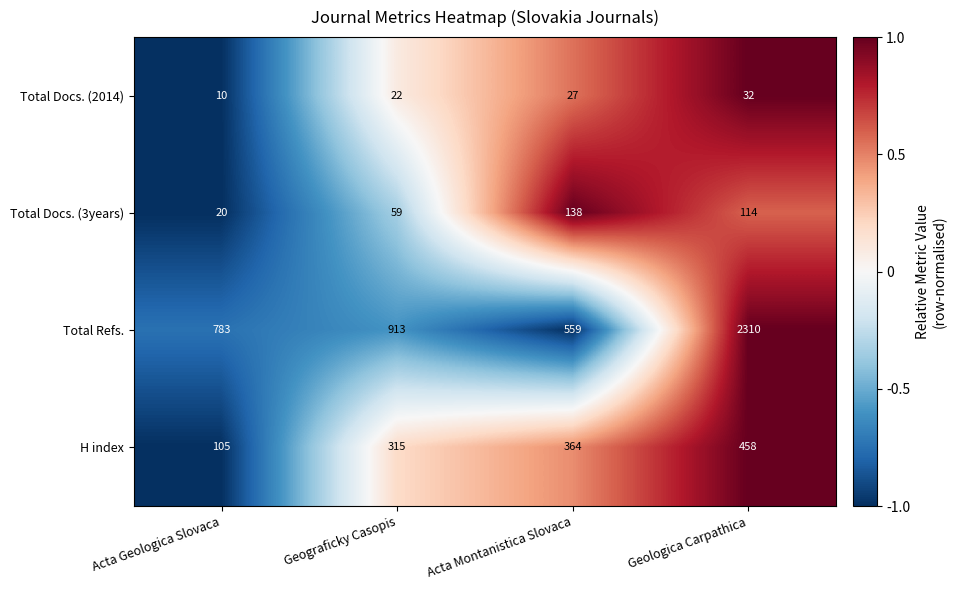

What is the sum of all Total Docs. (3years) values?

331